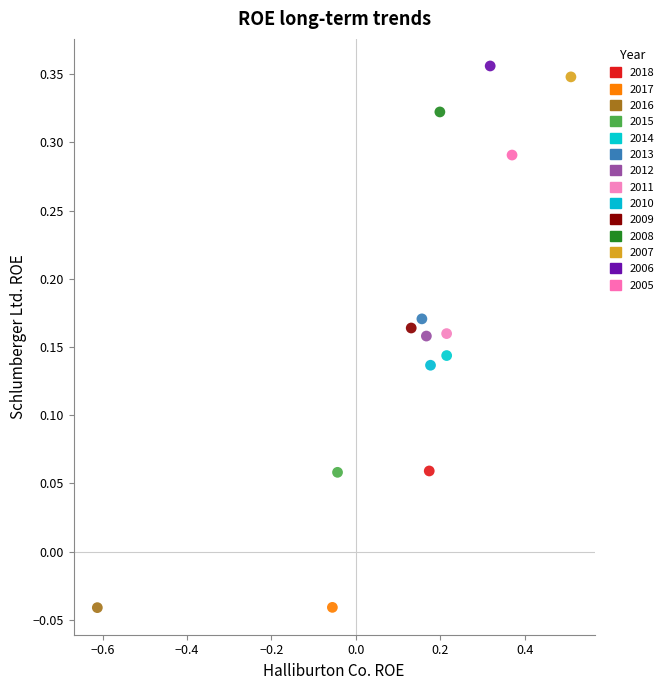

What are all the series names shown in the legend?

2018, 2017, 2016, 2015, 2014, 2013, 2012, 2011, 2010, 2009, 2008, 2007, 2006, 2005